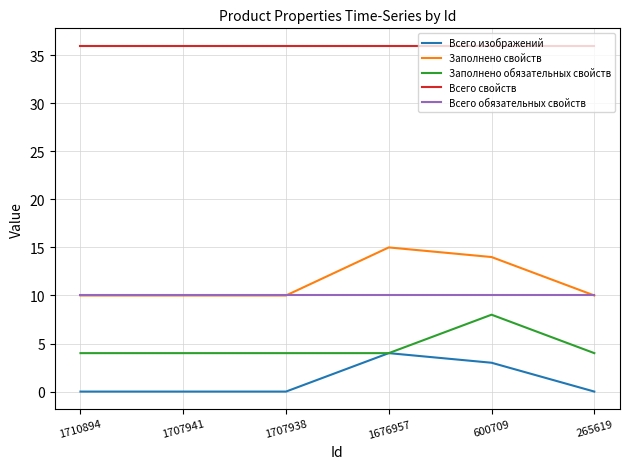

How many lines are shown in the chart?

5